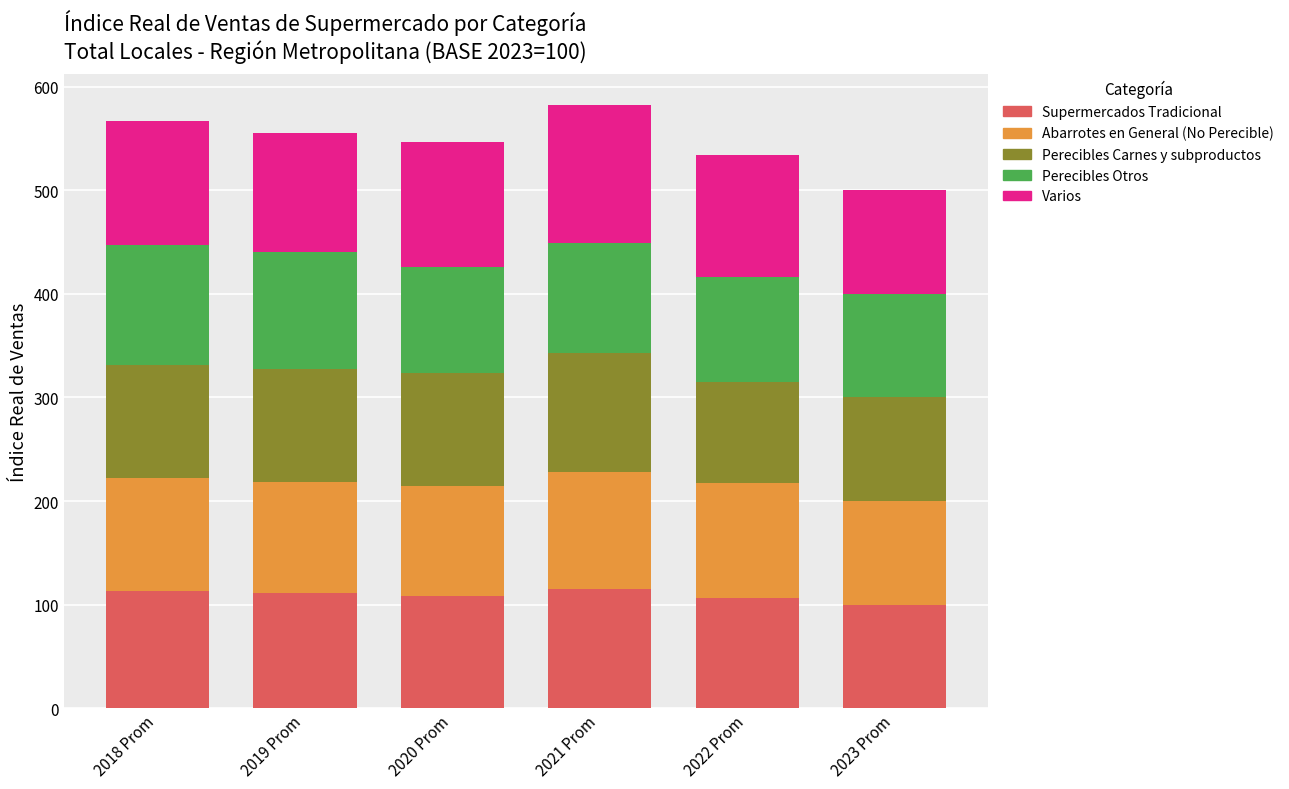

What is the minimum value for Supermercados Tradicional?

100.0